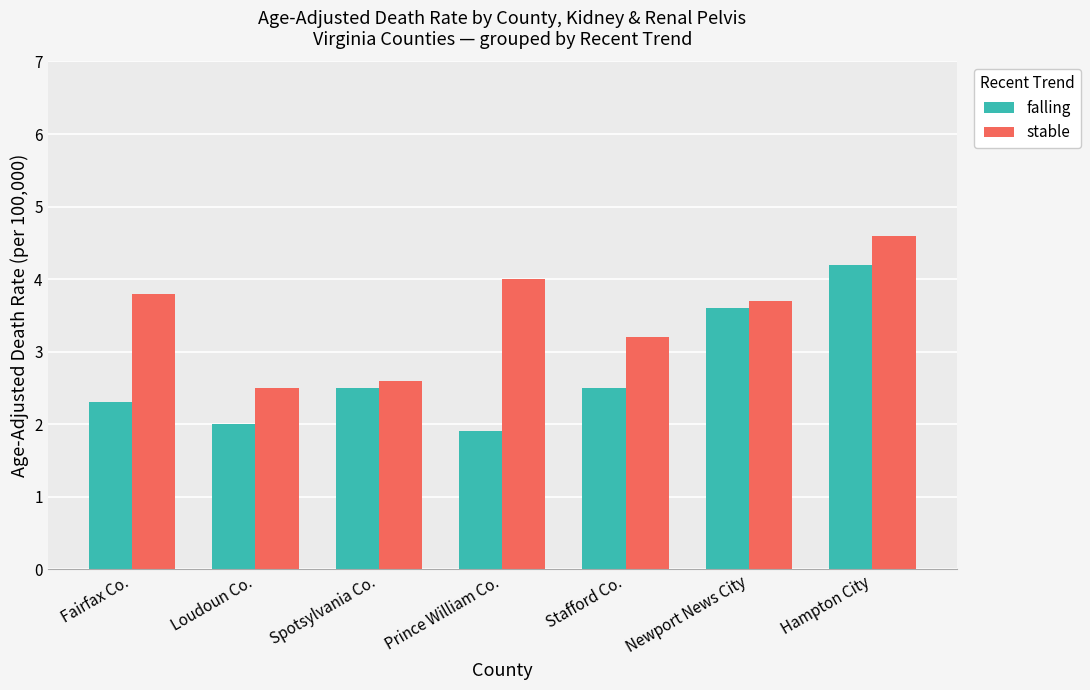

Reading left to right, list all the values displayed in this chart.

falling: 2.3	2.0	2.5	1.9	2.5	3.6	4.2
stable: 3.8	2.5	2.6	4.0	3.2	3.7	4.6